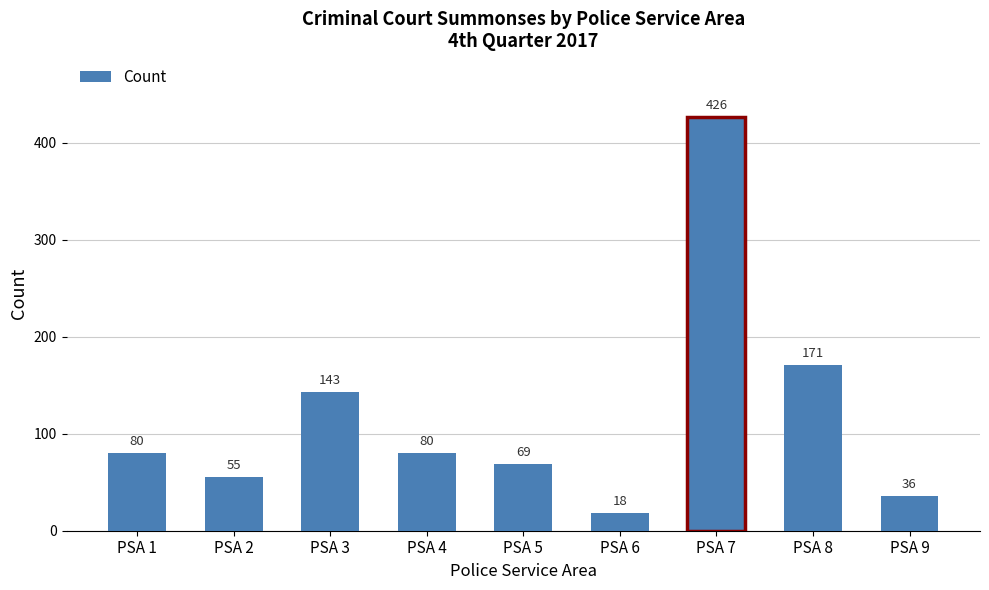

Which has a higher value, PSA 9 or PSA 4?

PSA 4